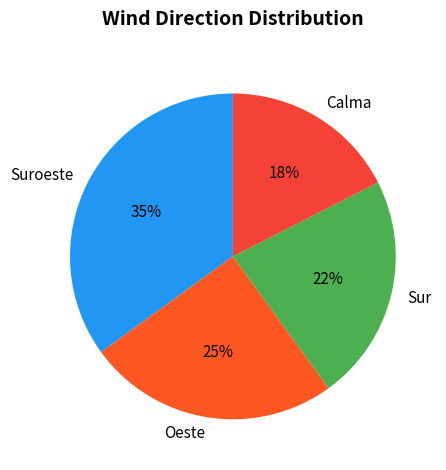

To the nearest percent, what is the average slice percentage?

25%